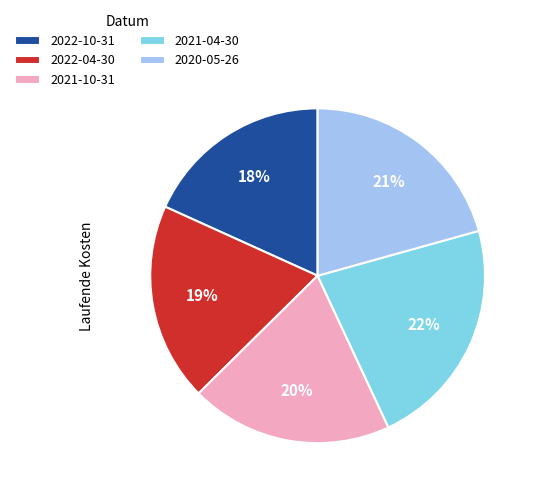

Is it true that 2022-10-31 is 25% of the pie?

False